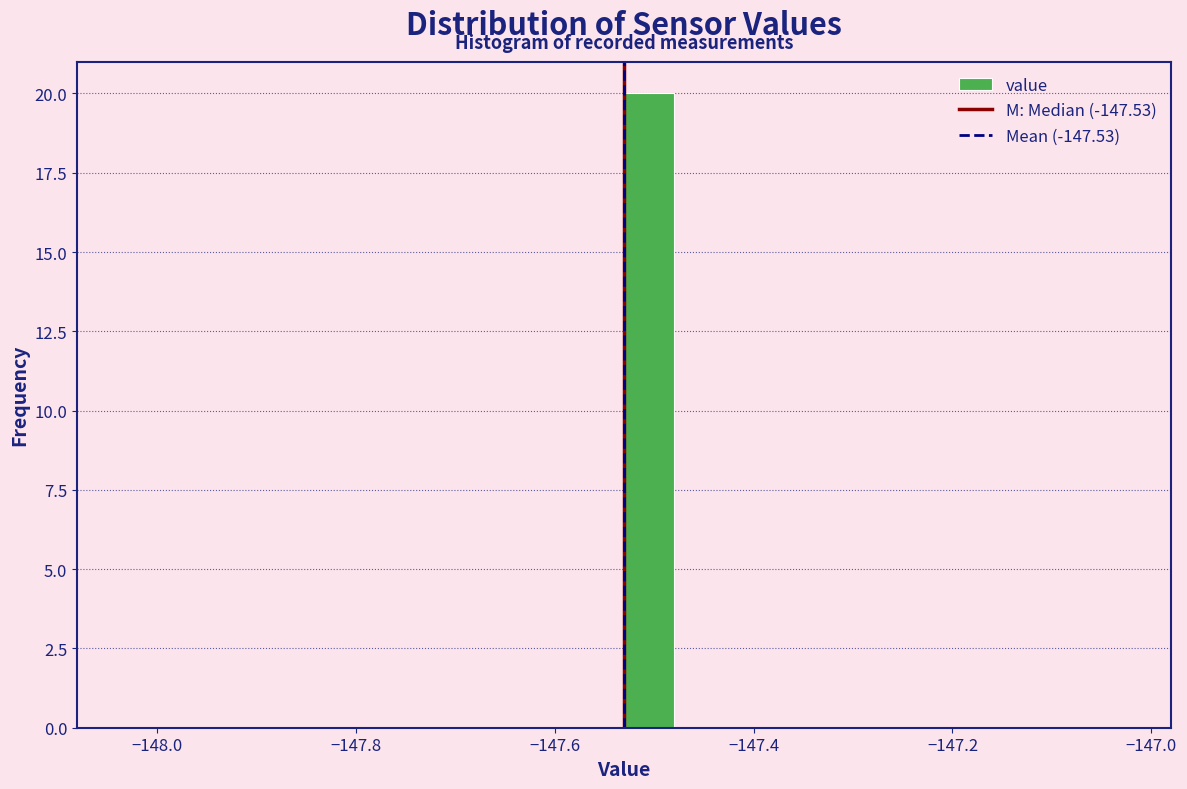

Around what value on the x-axis is the tallest bar? Give the approximate position of its centre, as read against the axis.

-147.50